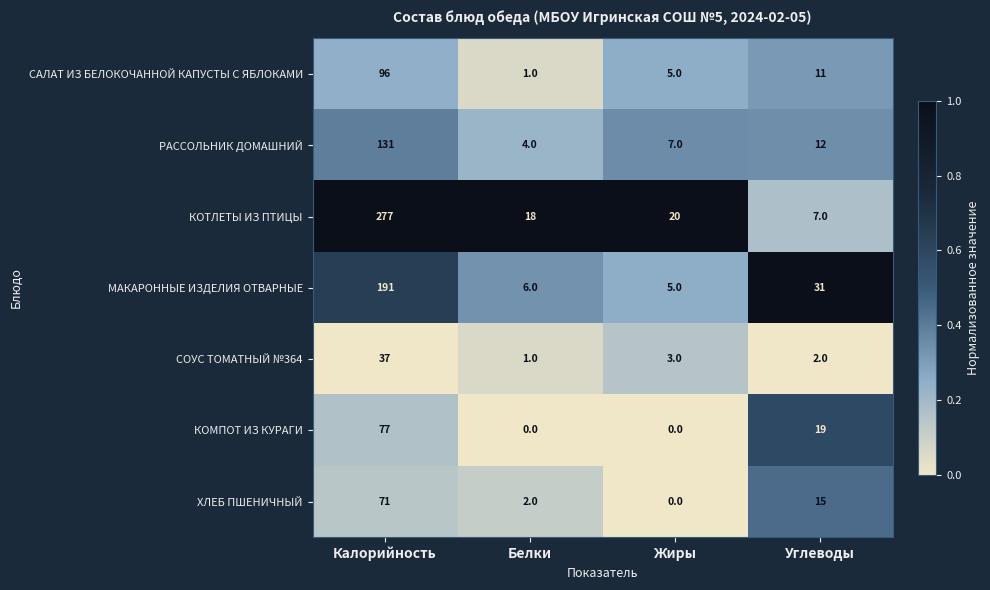

List the series in order of their peak value, lowest first.

СОУС ТОМАТНЫЙ №364, ХЛЕБ ПШЕНИЧНЫЙ, КОМПОТ ИЗ КУРАГИ, САЛАТ ИЗ БЕЛОКОЧАННОЙ КАПУСТЫ С ЯБЛОКАМИ, РАССОЛЬНИК ДОМАШНИЙ, МАКАРОННЫЕ ИЗДЕЛИЯ ОТВАРНЫЕ, КОТЛЕТЫ ИЗ ПТИЦЫ